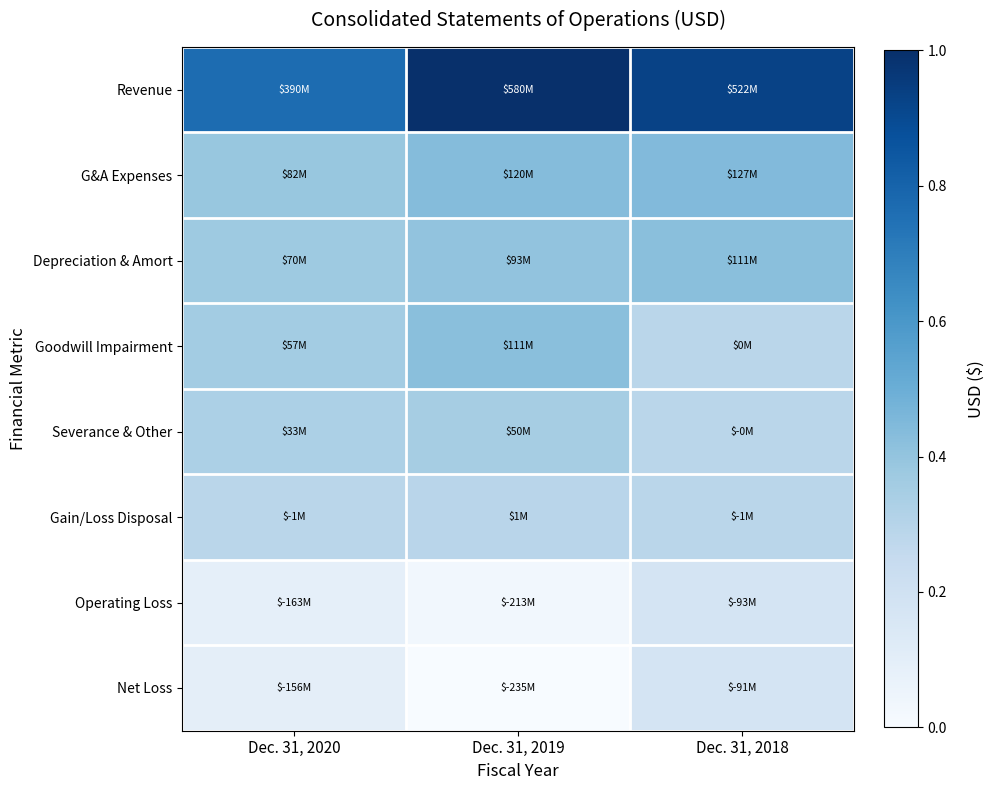

At which category is the sum across all series the highest?

Dec. 31, 2018